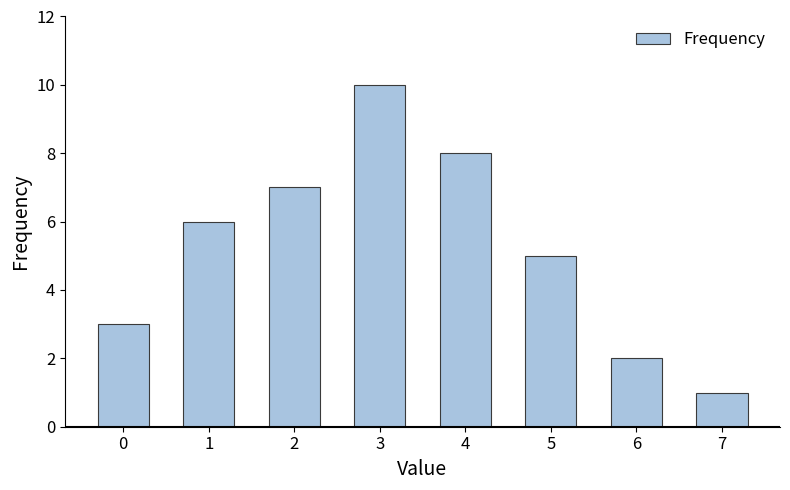

Is it true that the value at 2 is 7?

True